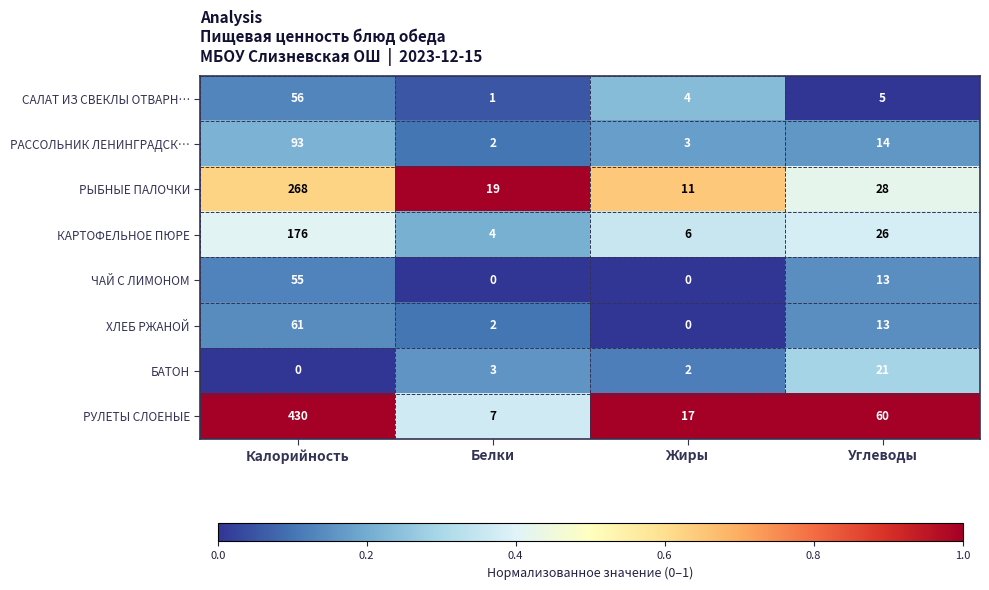

What is the sum of the БАТОН values at Белки and Калорийность?

3